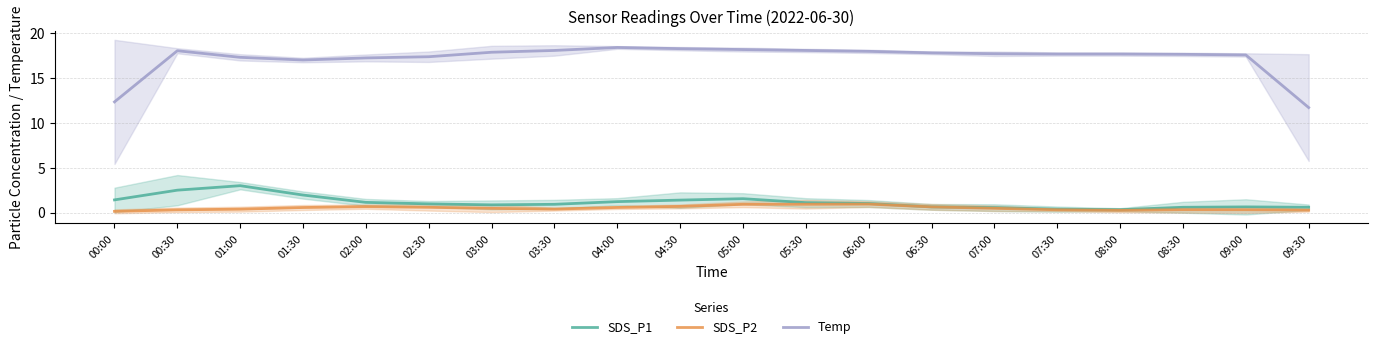

Which series has the widest spread of values?

Temp